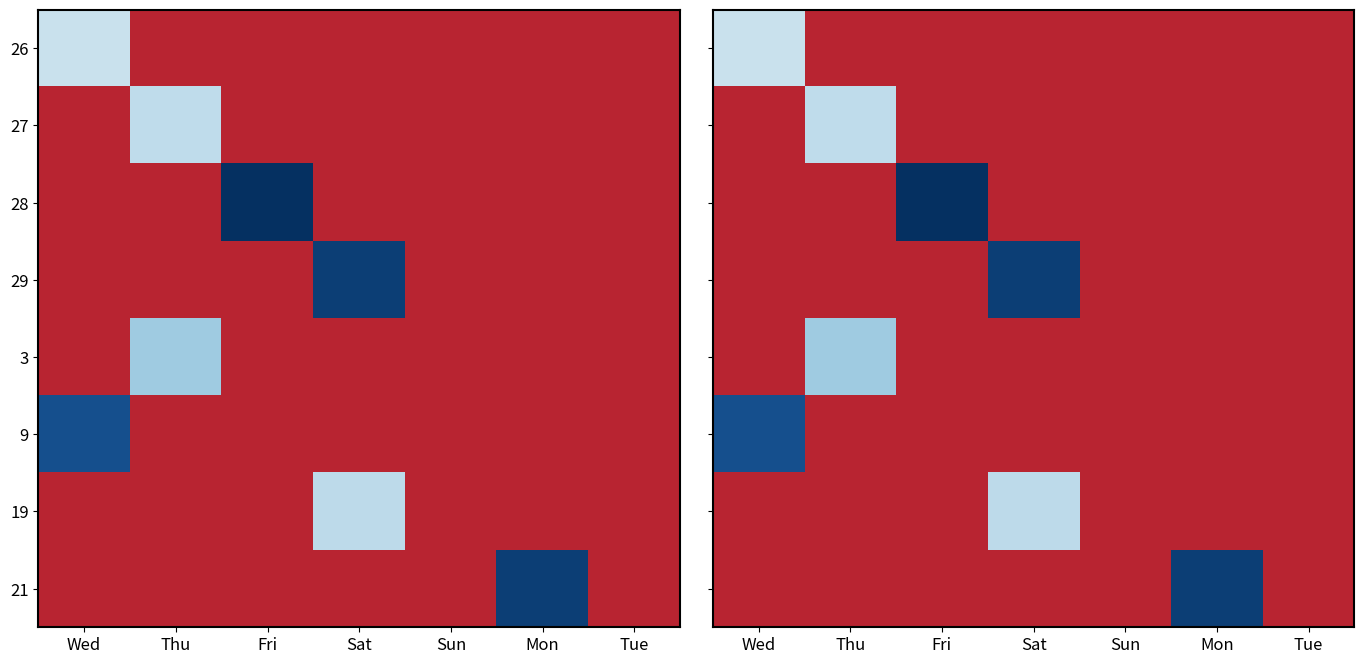

Between Sat and Fri, which is larger?

Sat